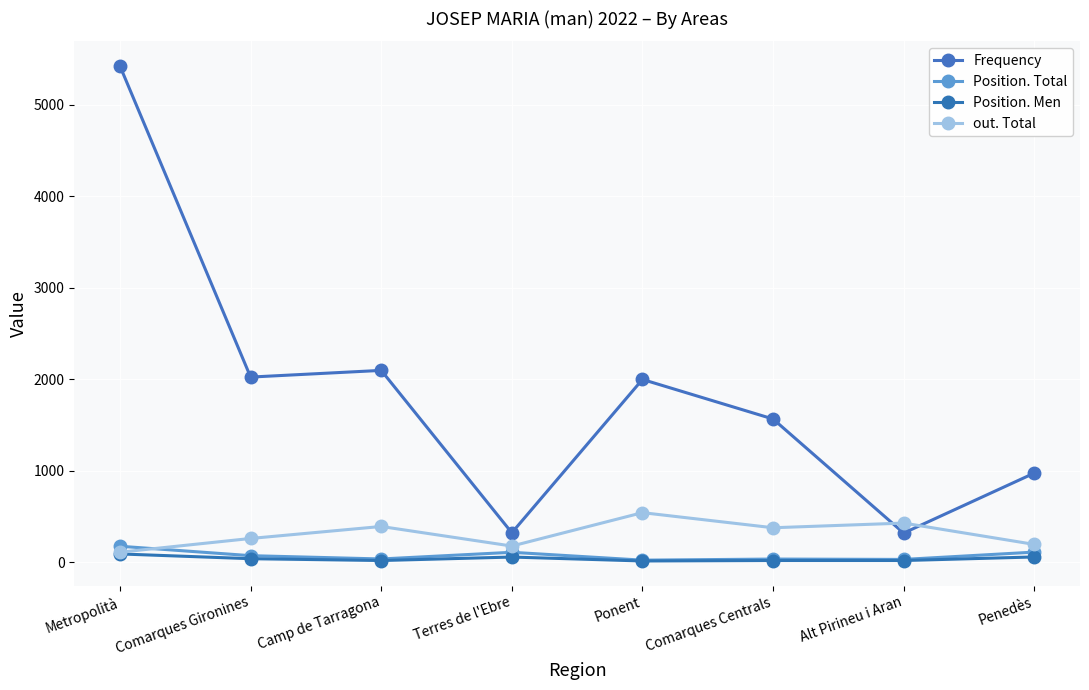

Which category has the lowest value in the Position. Total series?

Ponent